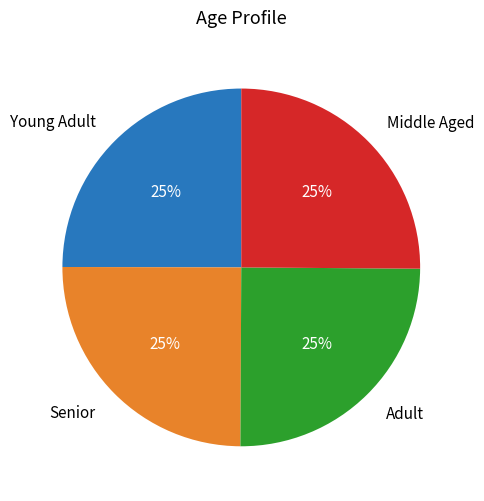

Is it true that Young Adult is 37% of the pie?

False